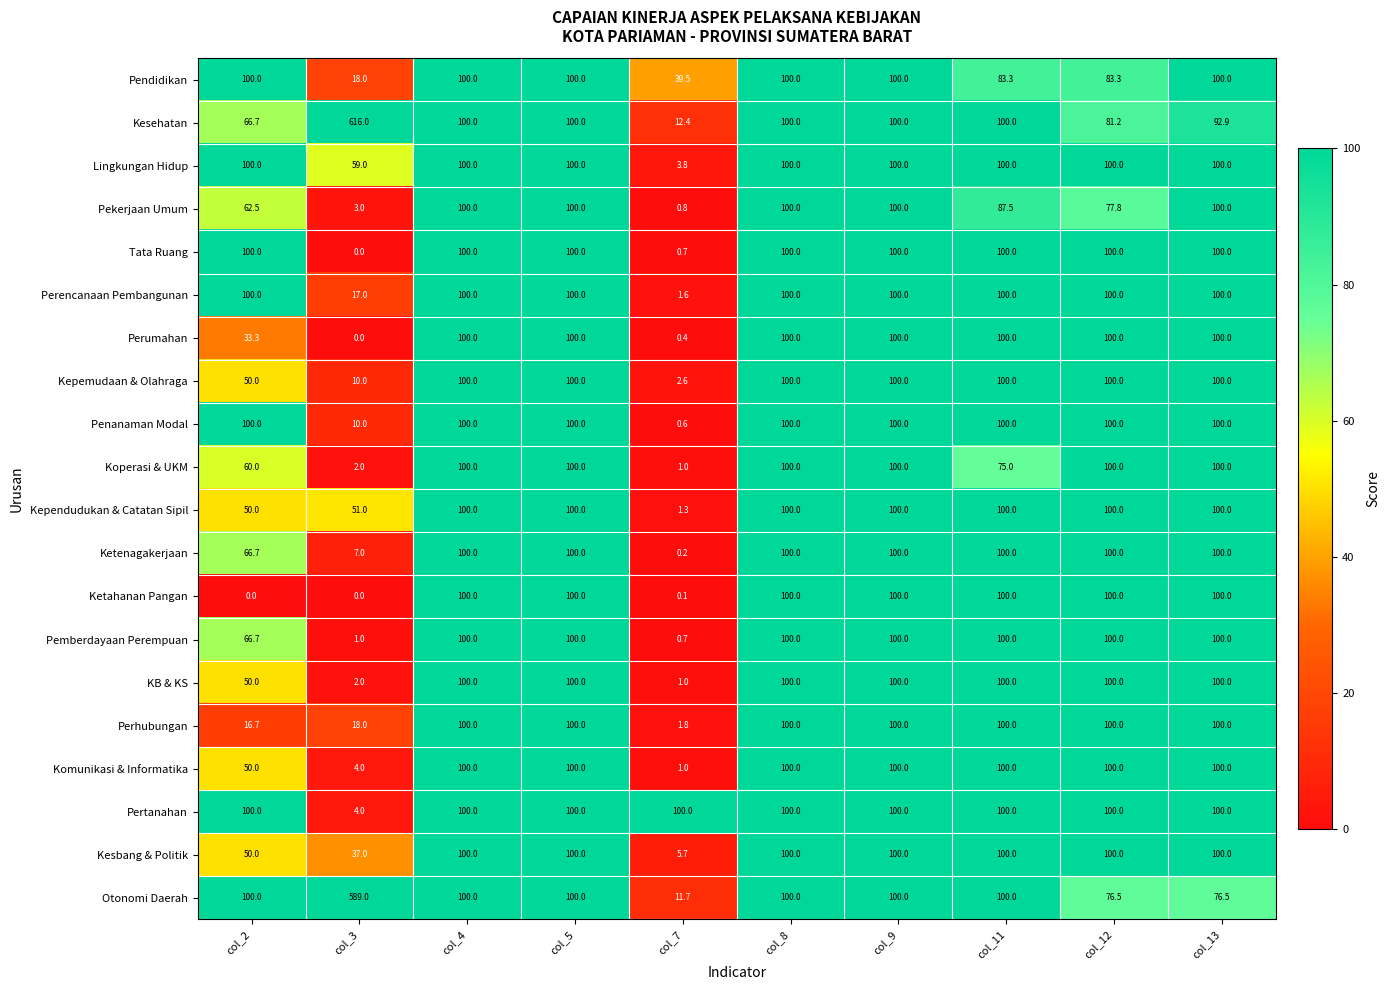

Is it true that Tata Ruang equals 0.0 at col_3?

True